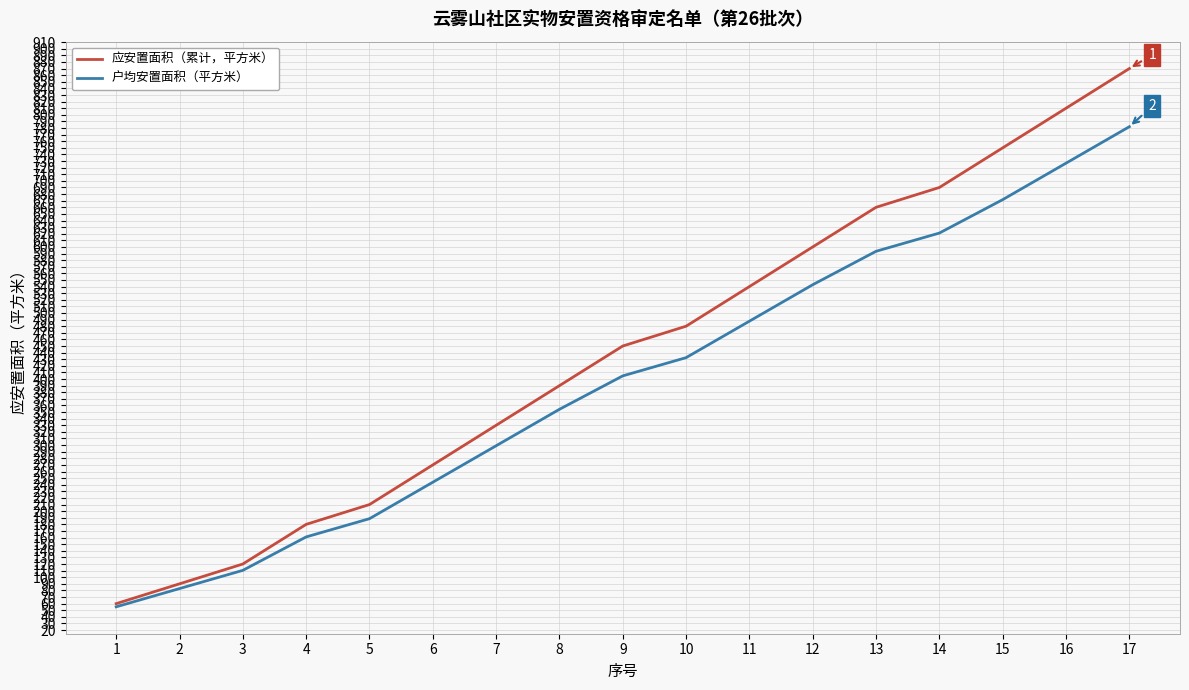

Reading left to right, transcribe all the data shown in this chart.

应安置面积（累计，平方米）: 1=60.0	2=90.0	3=120.0	4=180.0	5=210.0	6=270.0	7=330.0	8=390.0	9=450.0	10=480.0	11=540.0	12=600.0	13=660.0	14=690.0	15=750.0	16=810.0	17=870.0
户均安置面积（平方米）: 1=55.2	2=82.8	3=110.4	4=161.0	5=188.6	6=243.8	7=299.0	8=354.2	9=404.8	10=432.4	11=487.6	12=542.8	13=593.4	14=621.0	15=671.6	16=726.8	17=782.0